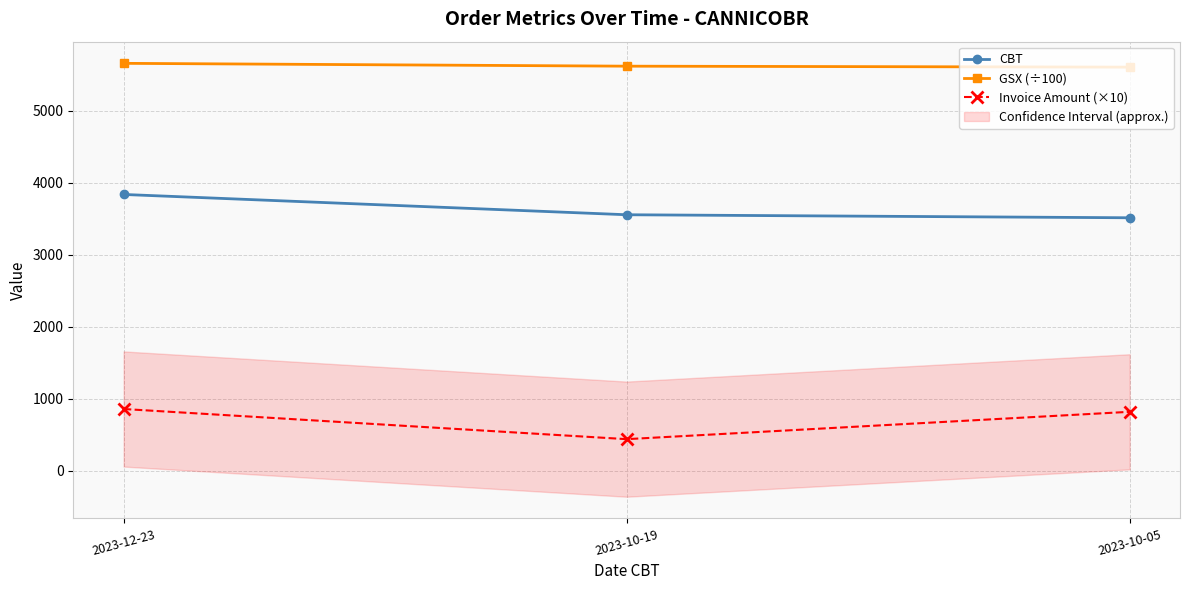

At which label is Invoice Amount (×10) closest to 645?

2023-10-05